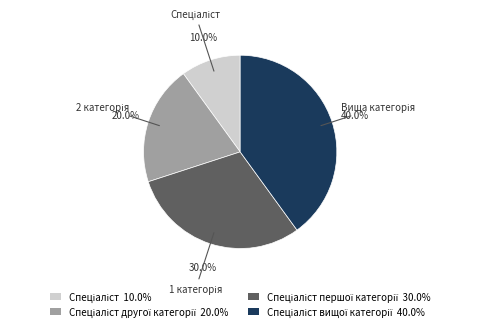

To the nearest percent, what is the average slice percentage?

25%